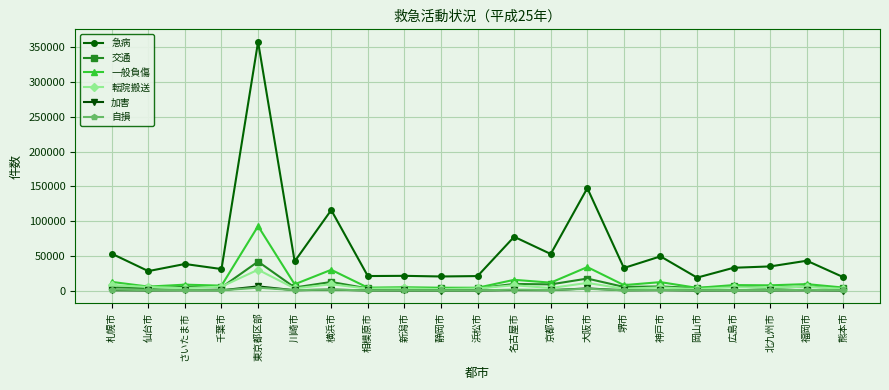

What is the minimum value shown in the chart?

114